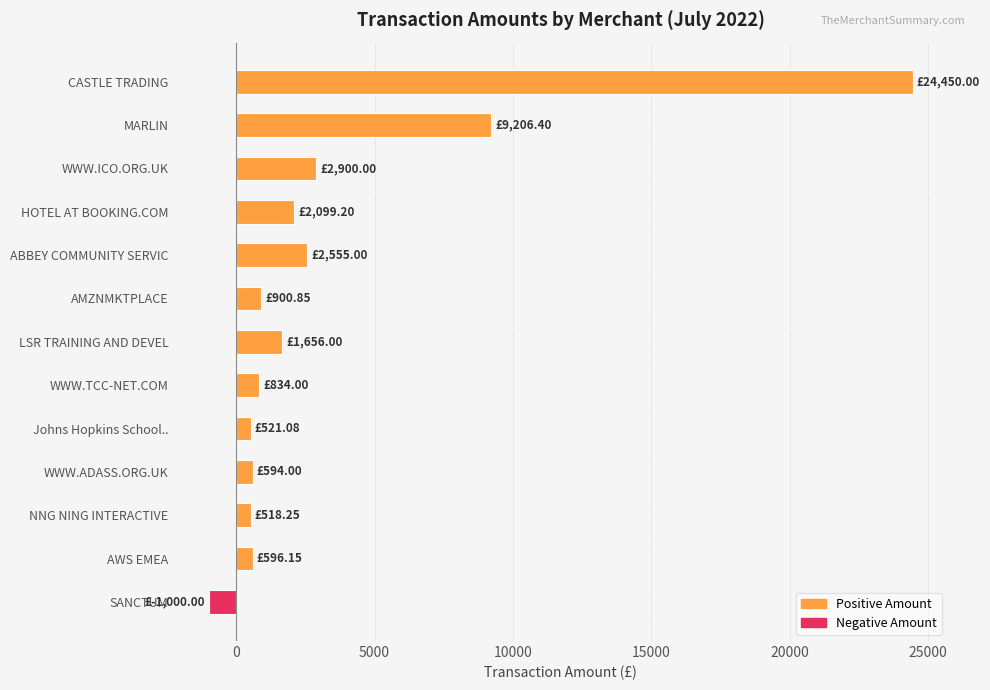

How many values are above zero?

12